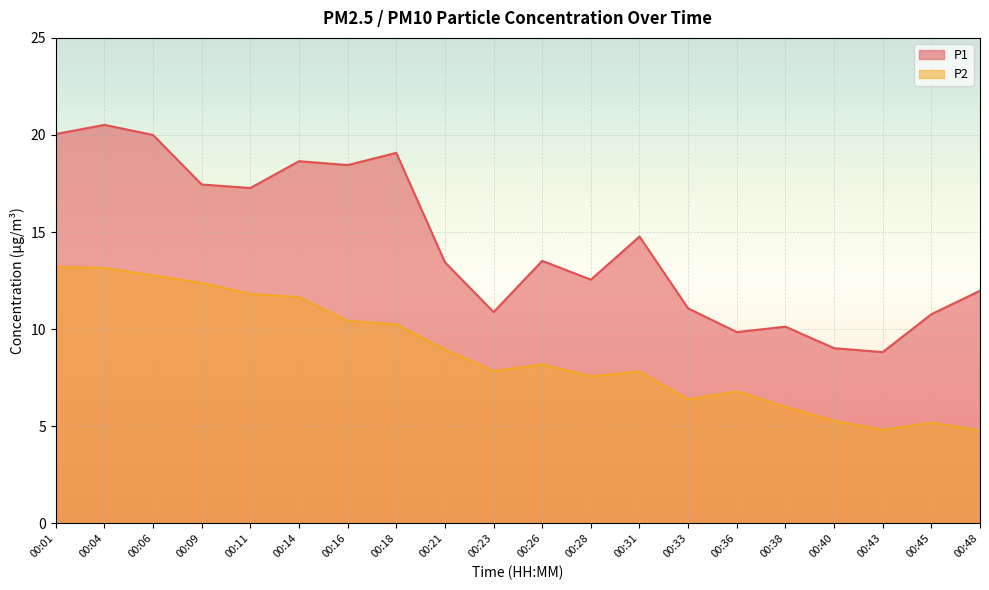

In P1, how many points are higher than both neighbors (excluding endpoints)?

6